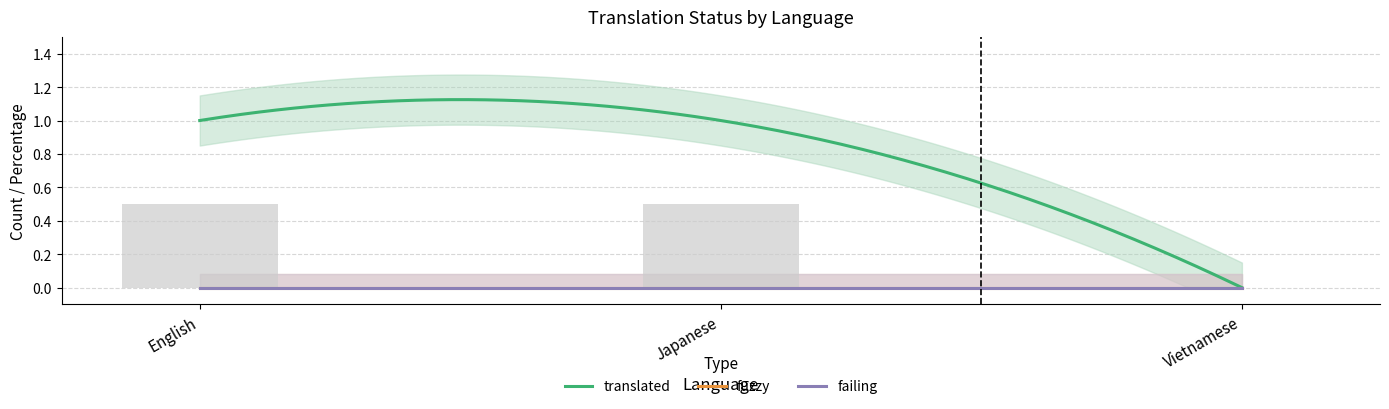

At which label is fuzzy closest to 0?

English